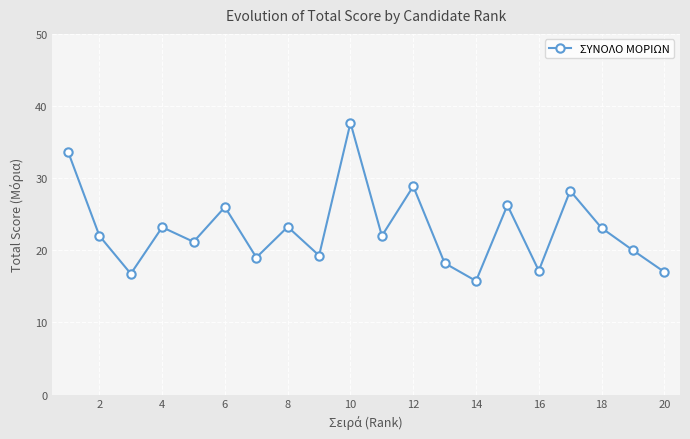

How many points are lower than both their immediate neighbors (excluding endpoints)?

7